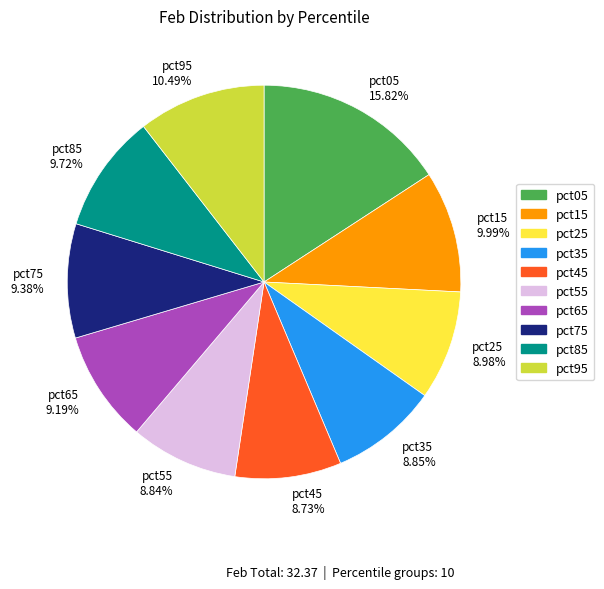

What is the largest slice in the pie chart?

pct05